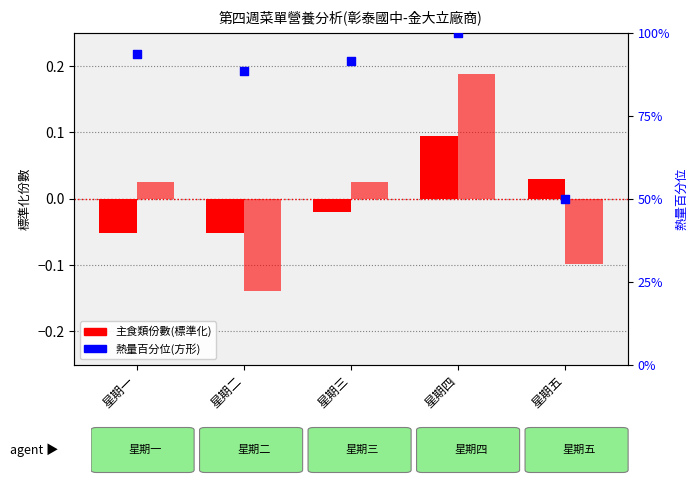

Which series has the largest total across all categories?

熱量百分位